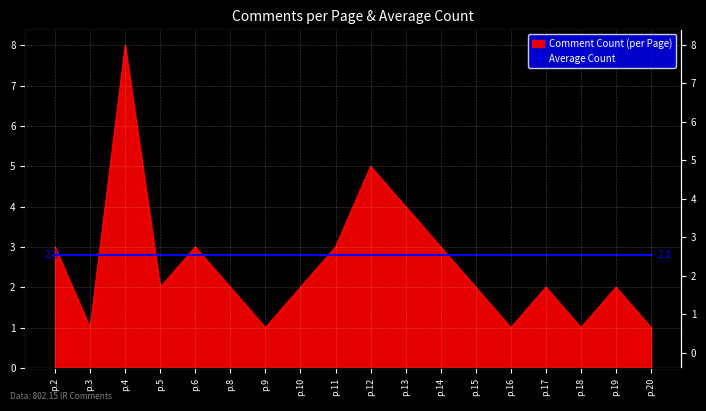

What is the value of the 3rd point from the left?

8